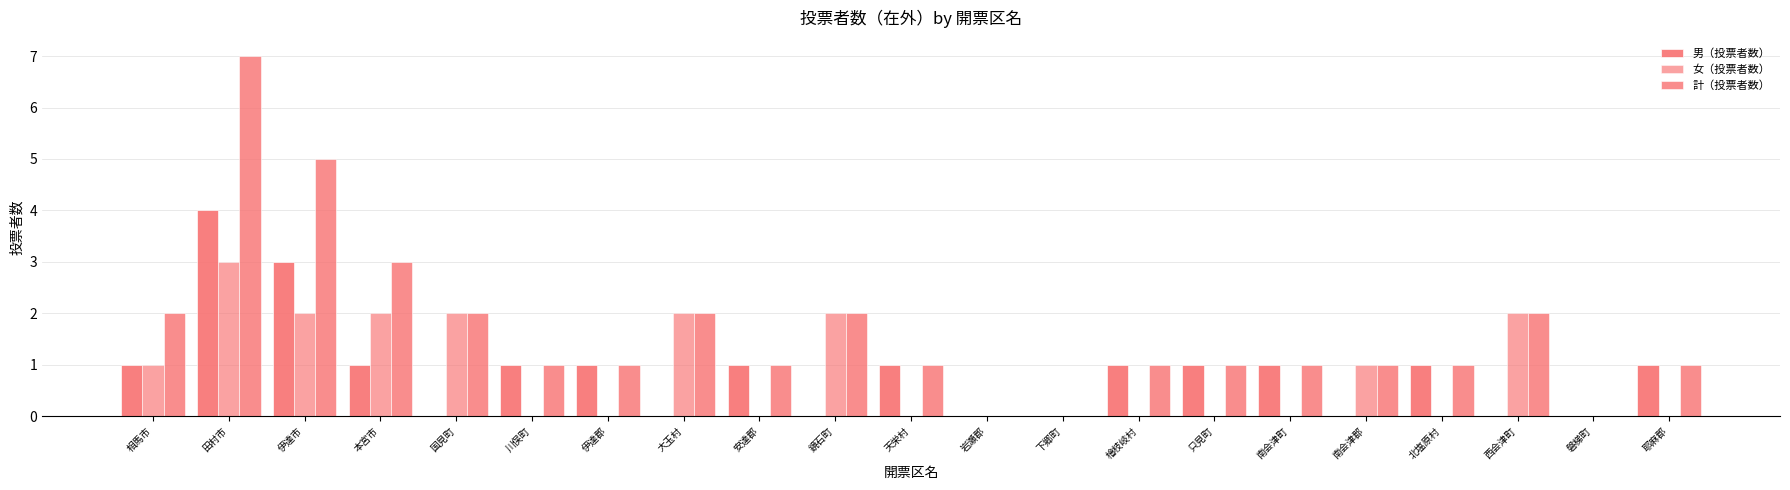

What is the sum of all 計（投票者数） values?

35